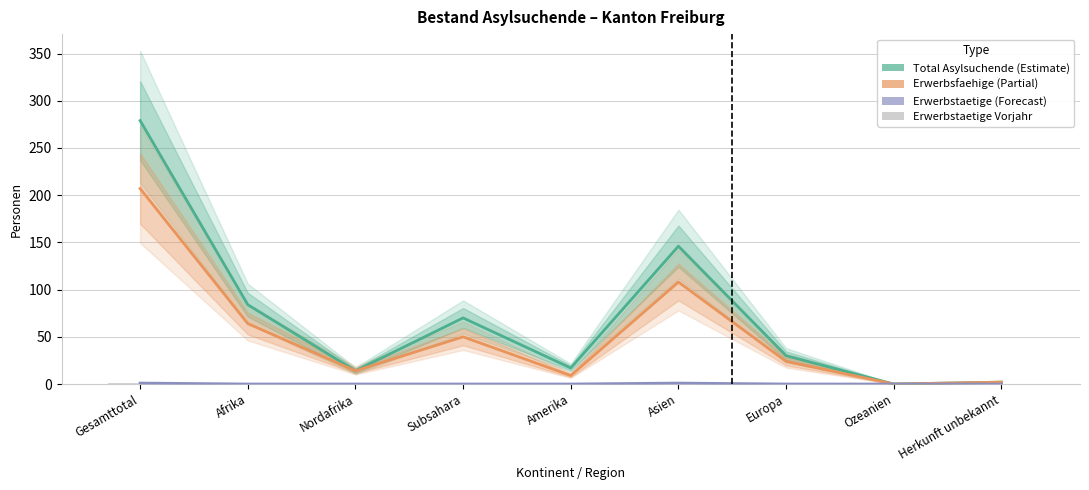

What is the total value across all series at Amerika?

26.3